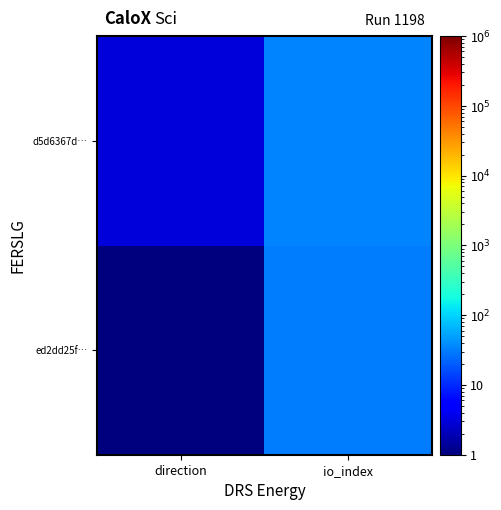

Rank the series by their maximum value, from highest to lowest.

d5d6367d…, ed2dd25f…